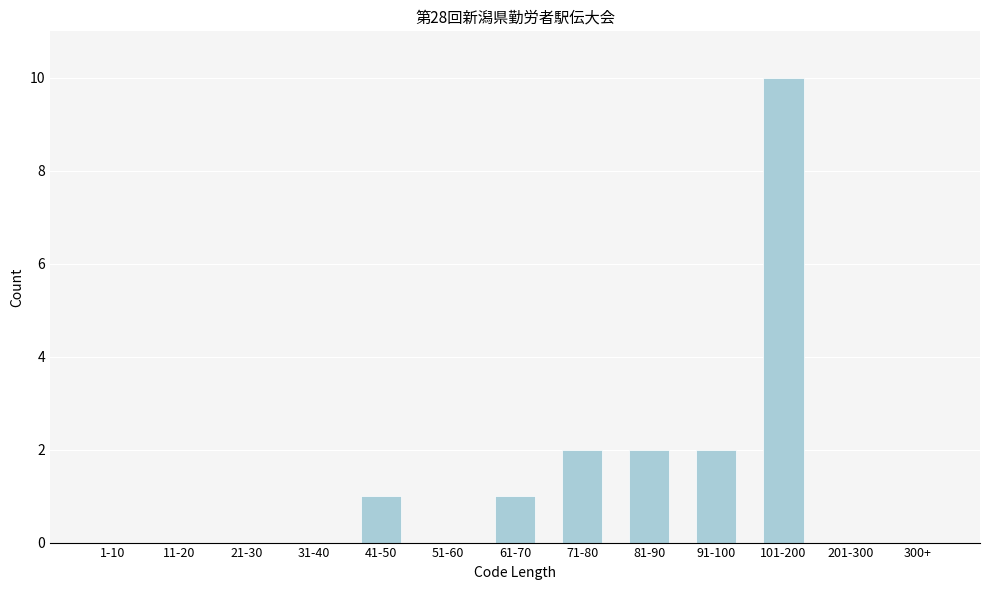

Reading left to right, extract all data points from this chart.

1-10=0	11-20=0	21-30=0	31-40=0	41-50=1	51-60=0	61-70=1	71-80=2	81-90=2	91-100=2	101-200=10	201-300=0	300+=0